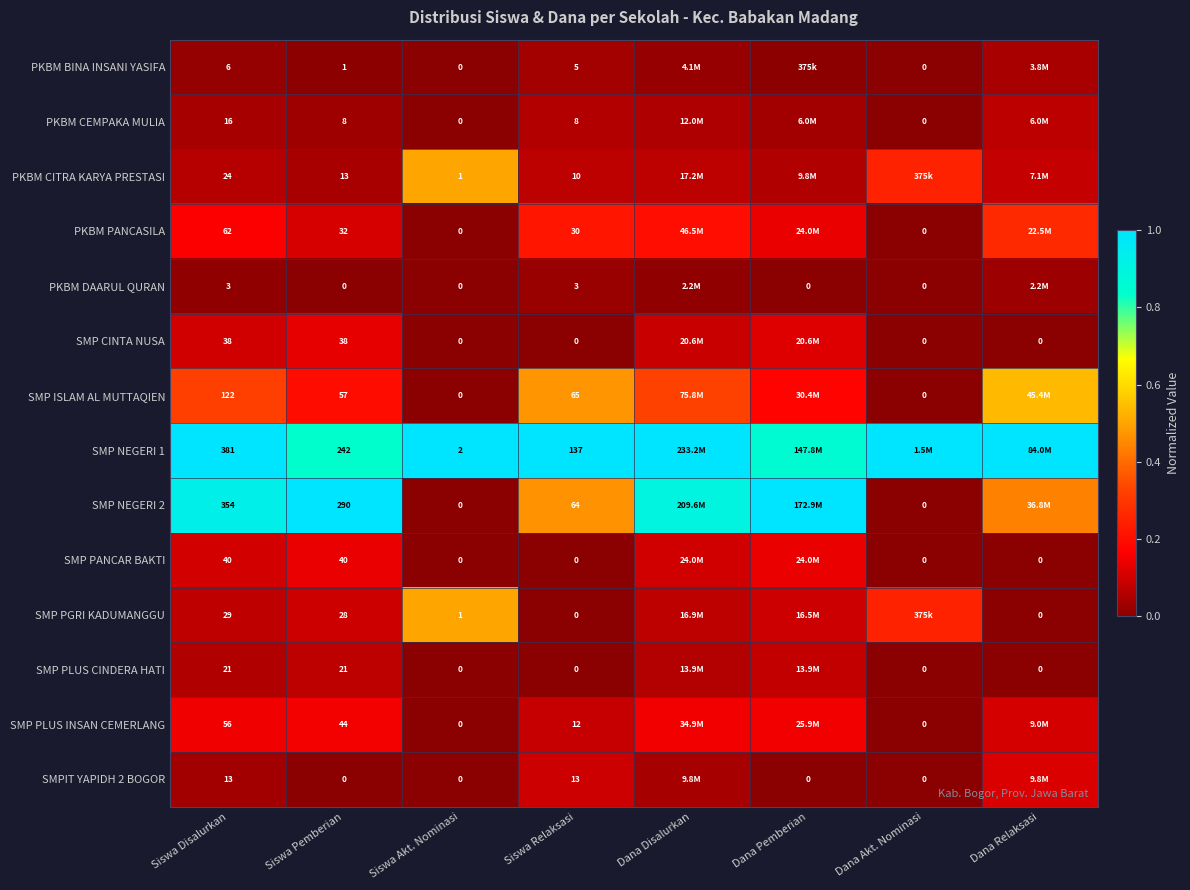

Is the value of PKBM CEMPAKA MULIA at Siswa Disalurkan greater than the value of SMP NEGERI 2 at Siswa Disalurkan?

No